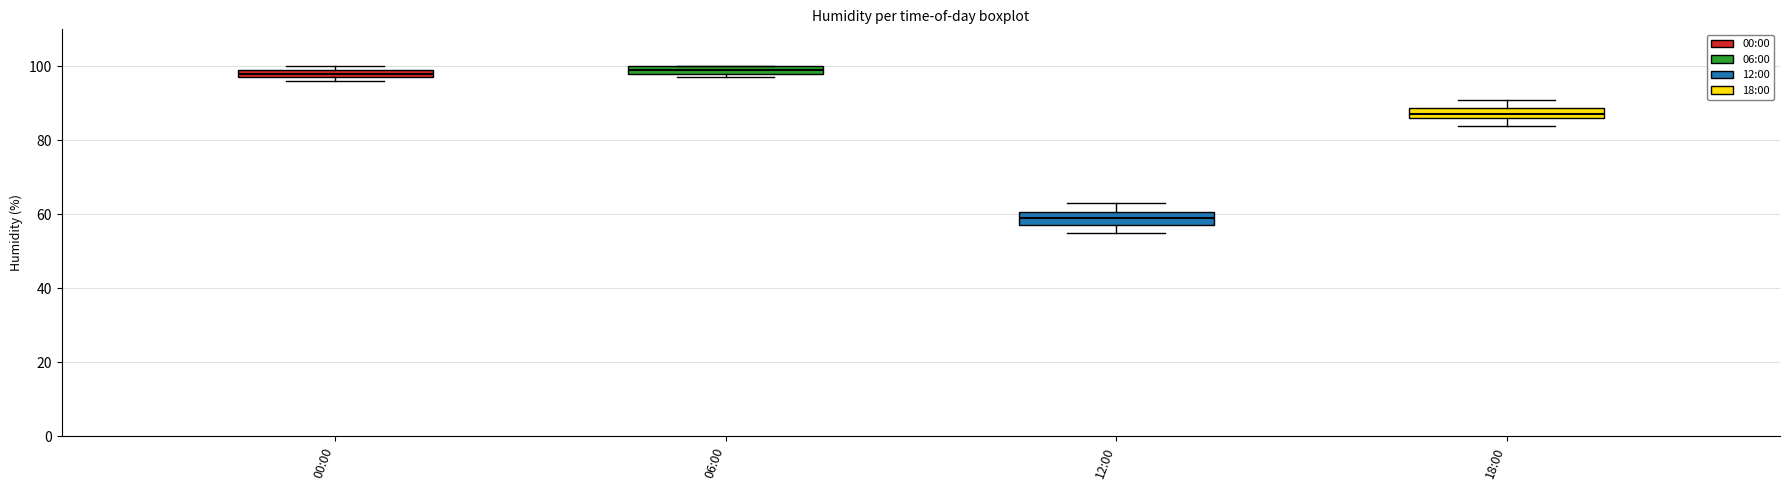

Where is the upper edge of the box for 18:00 on the y-axis? The values are not printed on the chart, so give them approximately, as read against the axis.

88